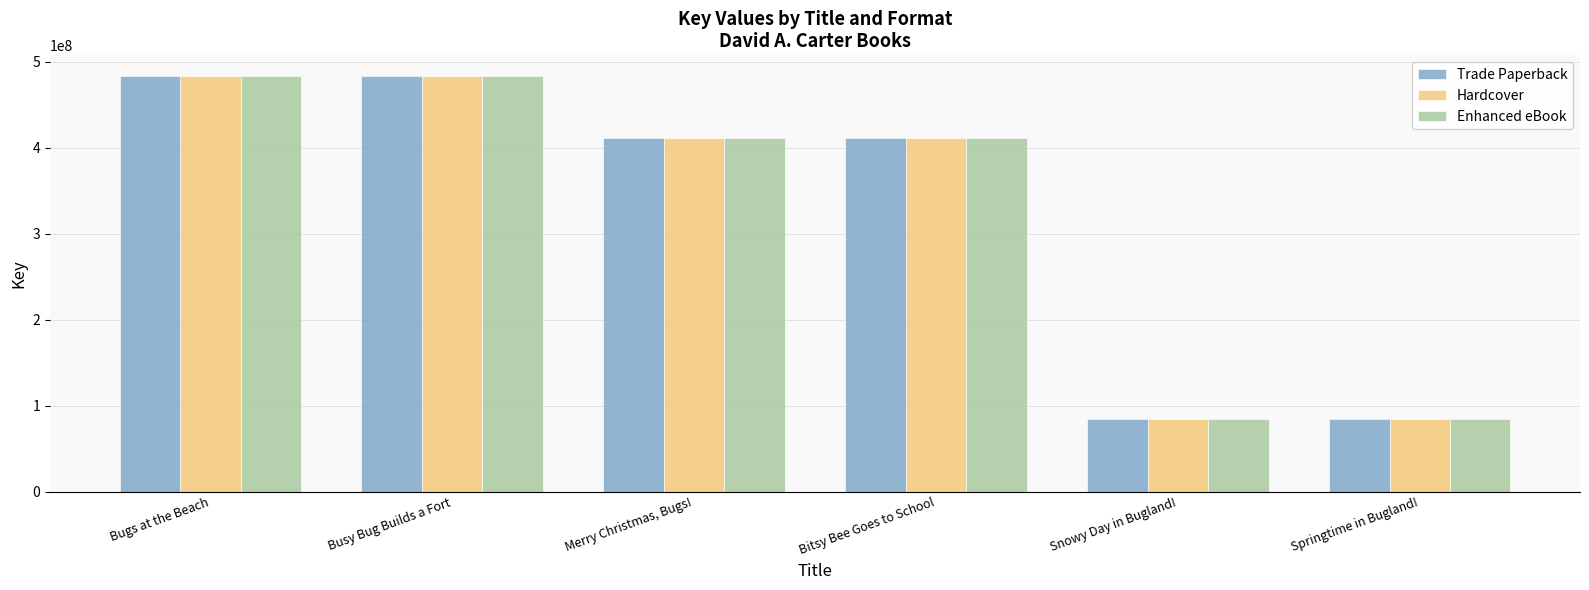

At how many categories does at least one series exceed 271016598?

4